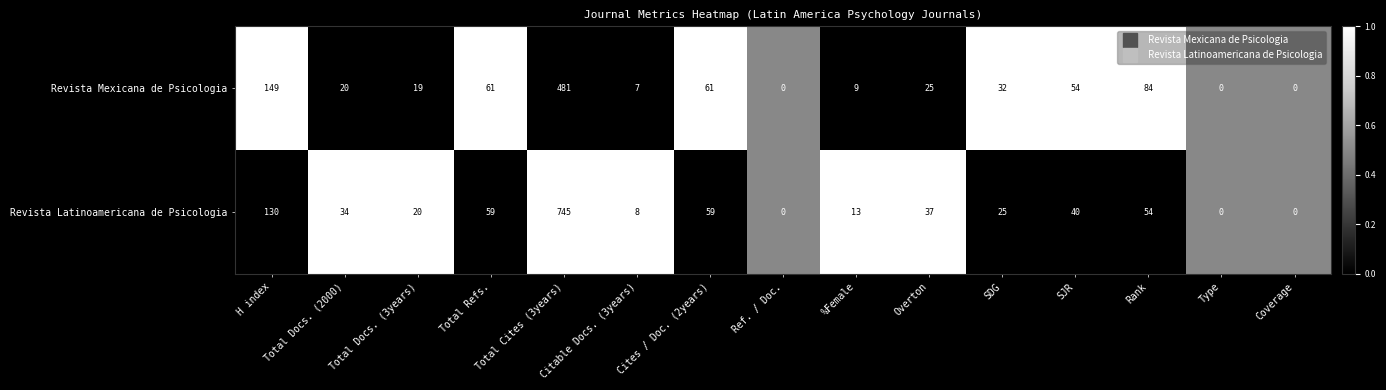

List the series in order of their peak value, lowest first.

Revista Mexicana de Psicologia, Revista Latinoamericana de Psicologia